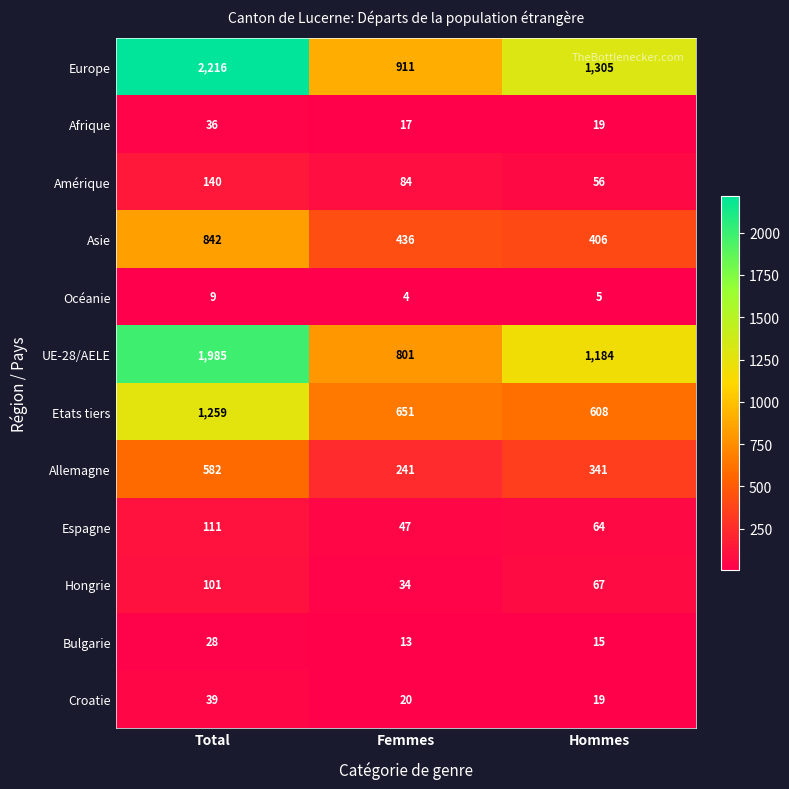

What is the sum of the Allemagne values at Total and Femmes?

823